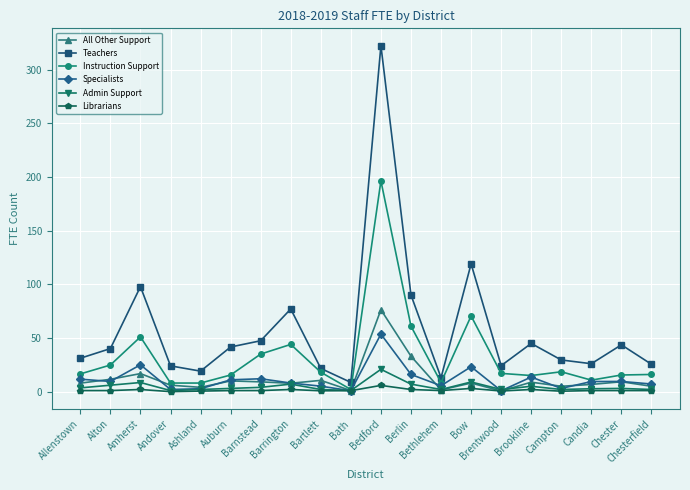

True or false: All Other Support has more than 1 interior local peaks.

True